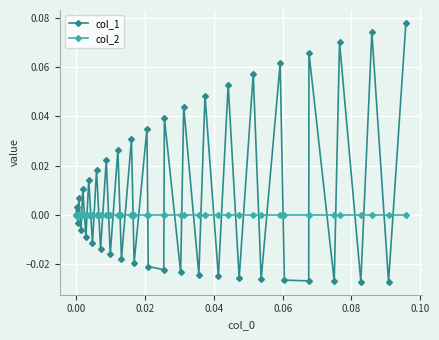

Which series has the largest total across all categories?

col_1